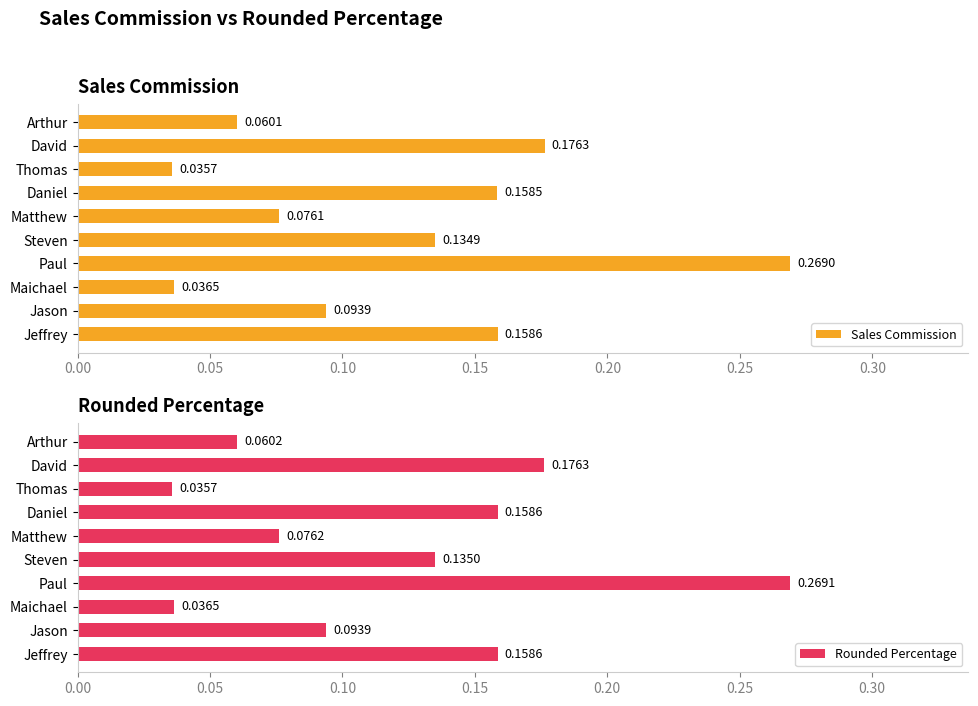

What is the sum of all Sales Commission values?

1.2